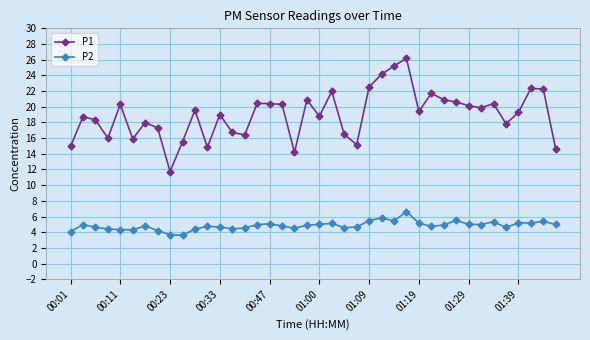

What is the sum of all P2 values?

193.7